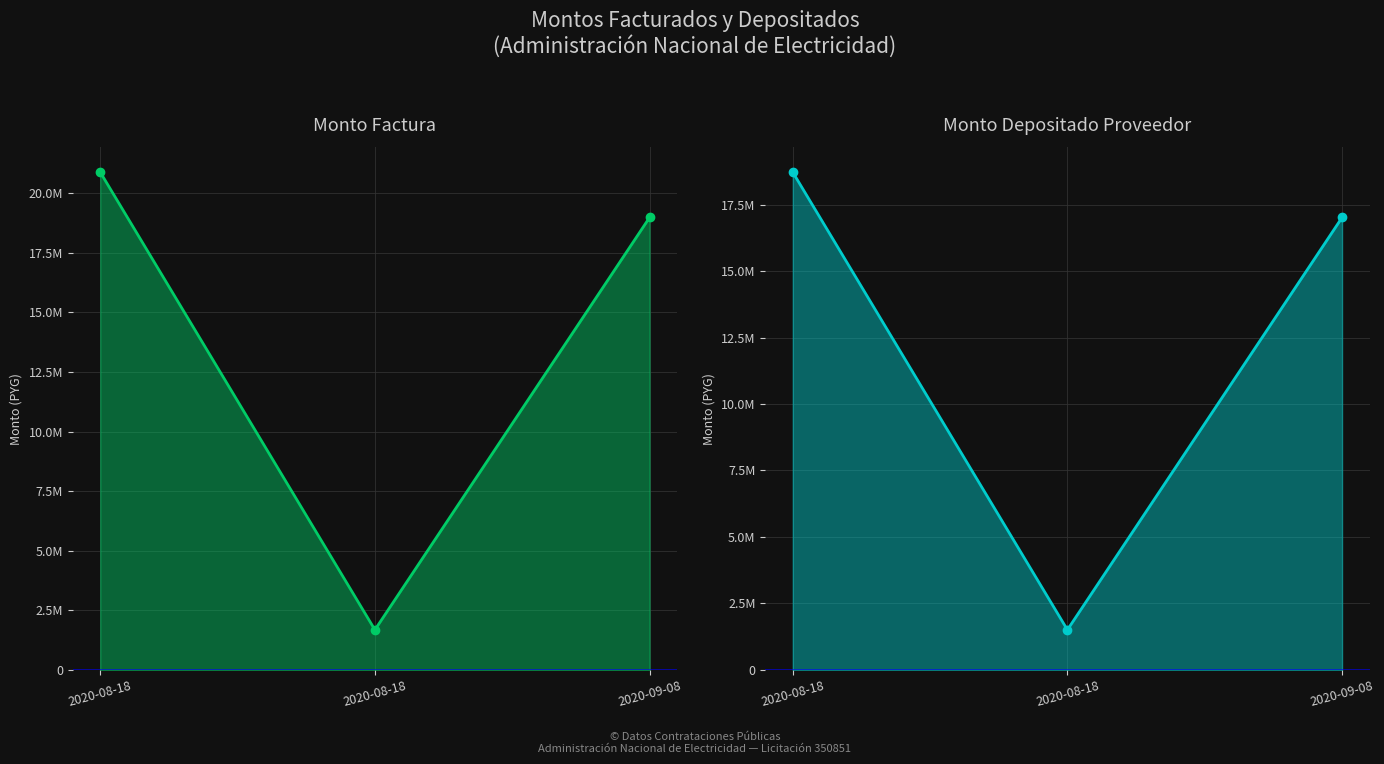

At which label is monto_depositado_proveedor line closest to 10112520?

2020-09-08